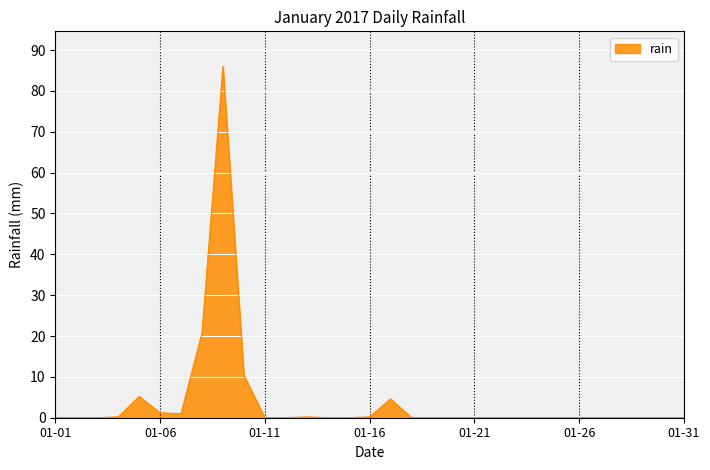

What is the difference between the maximum and minimum values?

86.0